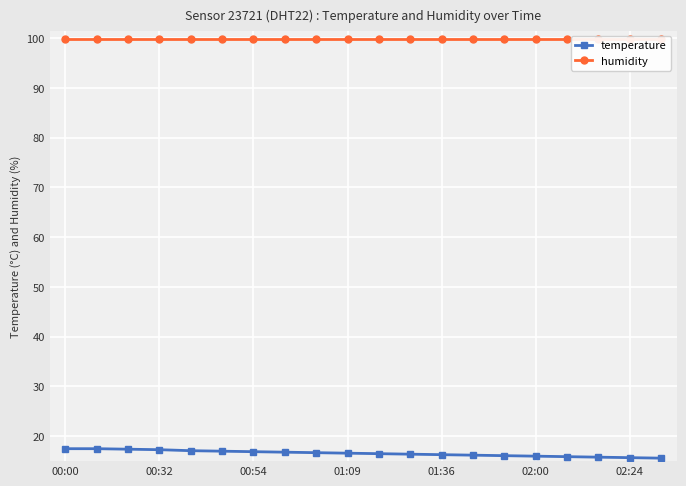

What are all the series names shown in the legend?

temperature, humidity